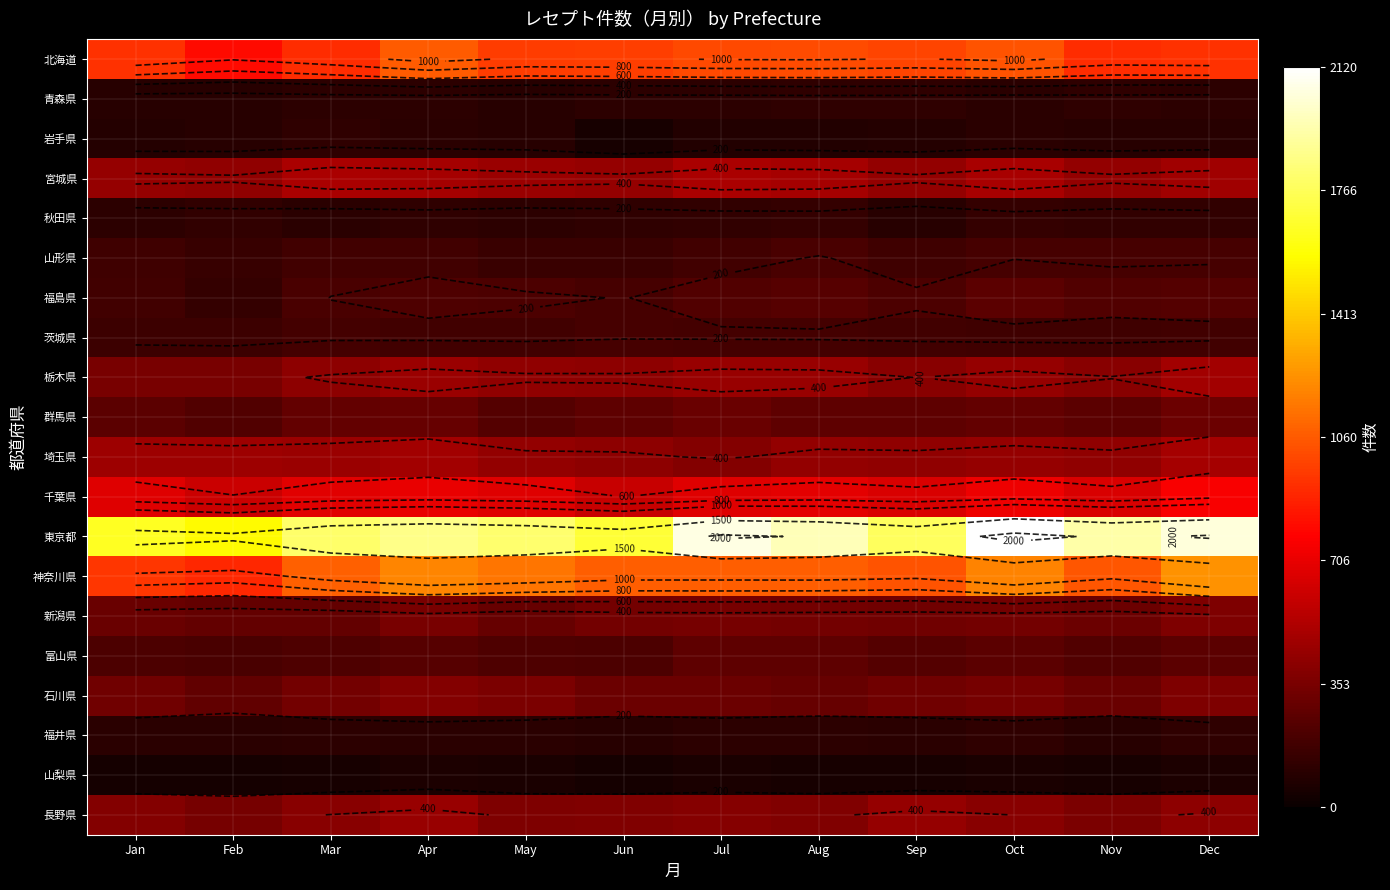

What is the highest value of the 青森県 series?

122